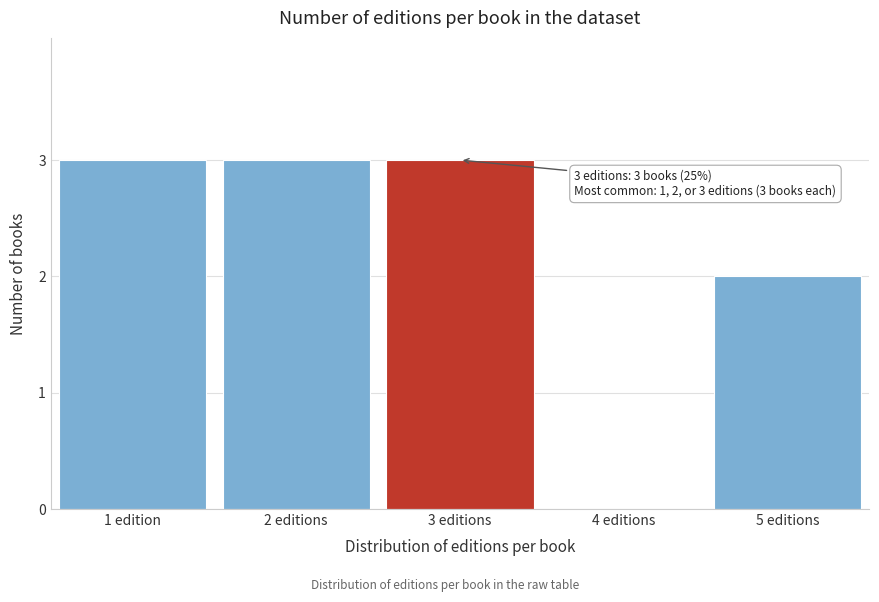

Reading left to right, transcribe all the data shown in this chart.

1 edition=3	2 editions=3	3 editions=3	4 editions=0	5 editions=2